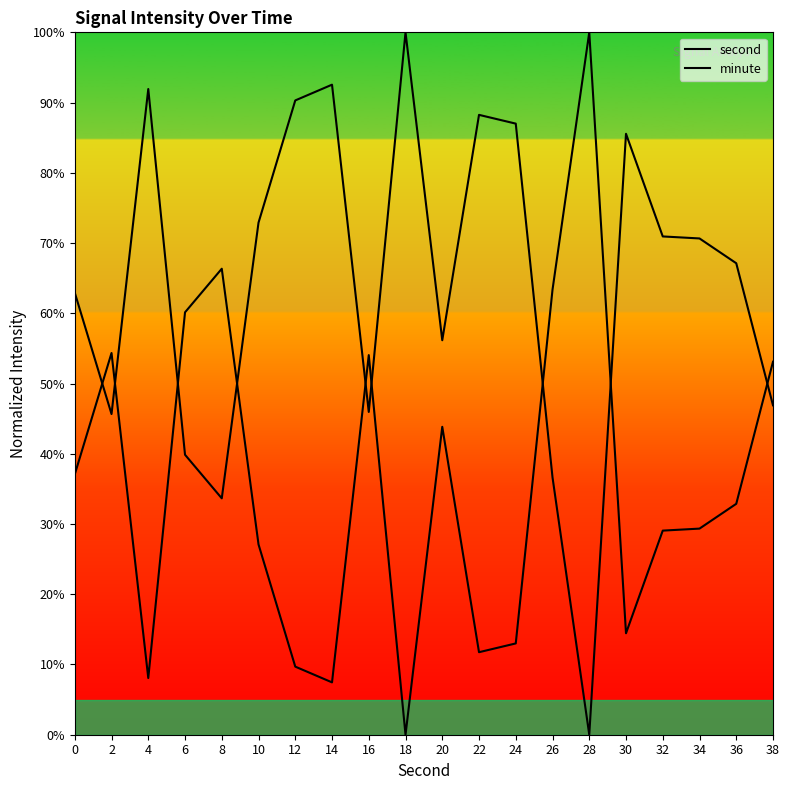

Rank the categories by minute value from highest to lowest.

28, 8, 26, 6, 2, 16, 38, 20, 0, 36, 34, 32, 10, 30, 24, 22, 12, 4, 14, 18